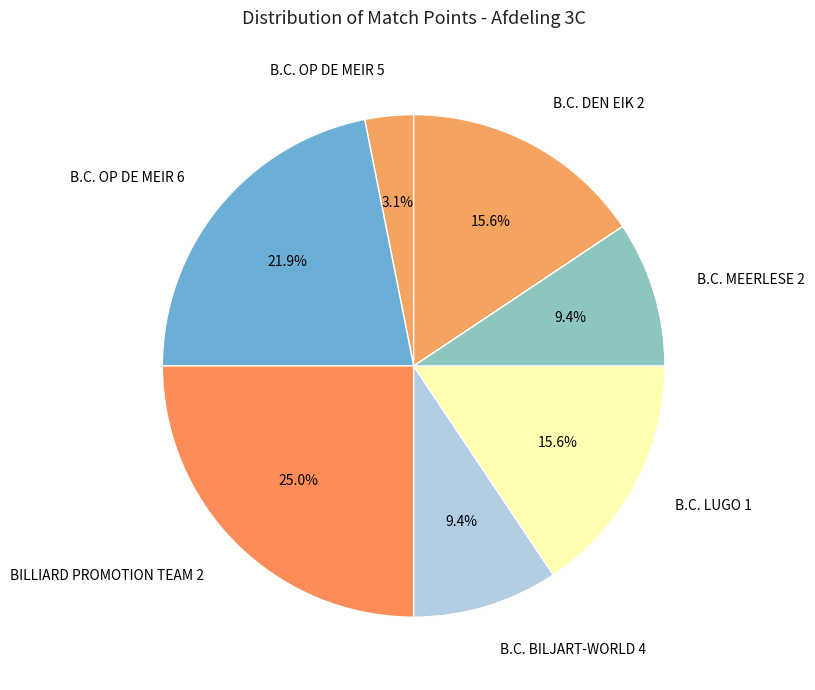

Between B.C. OP DE MEIR 5 and B.C. BILJART-WORLD 4, which is larger?

B.C. BILJART-WORLD 4